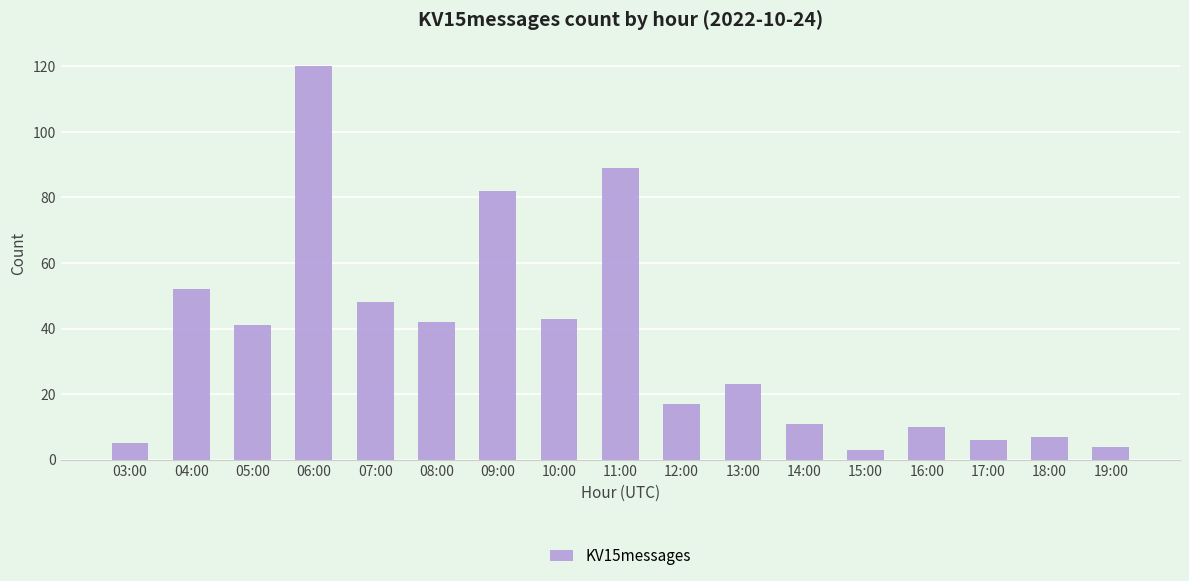

Is it true that the value at 04:00 is 70?

False